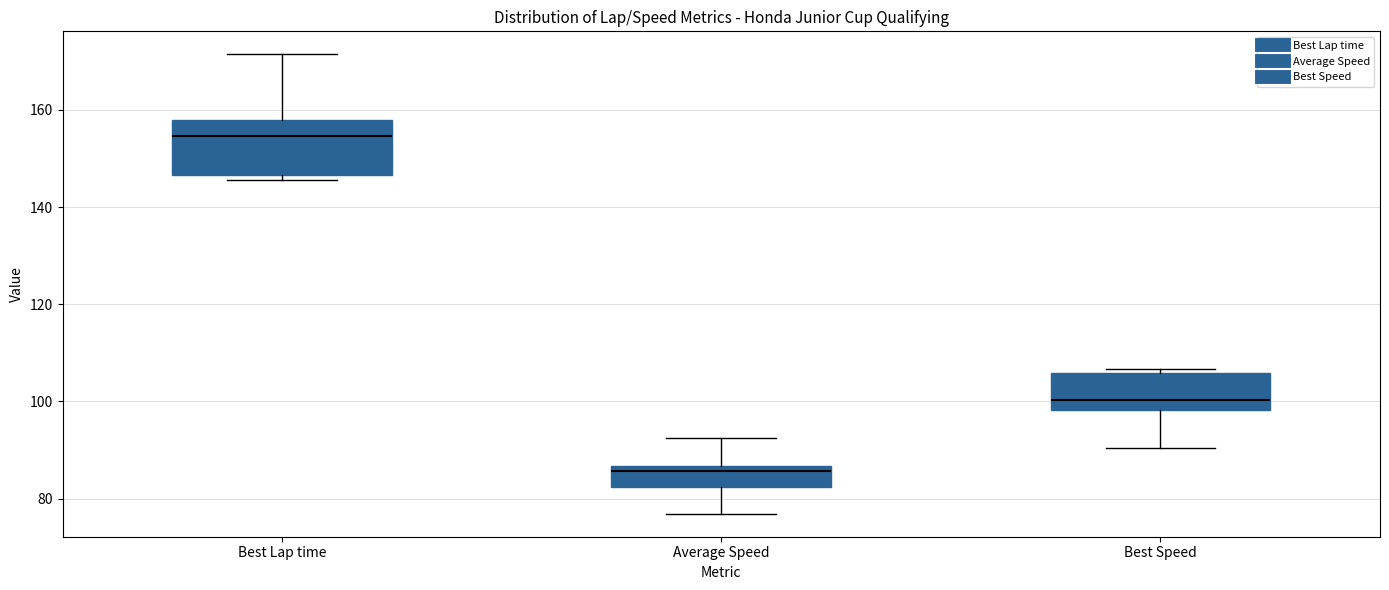

Reading left to right, read every box against the y-axis: the position of its median line, the range the box covers, and the ends of its whiskers. The values are not printed on the chart, so give them approximately, as read against the axis.

Best Lap time: median 154, box 146 to 158, whiskers 146 (just below the box's lower edge) to 172
Average Speed: median 86 (just below the box's upper edge), box 82 to 86, whiskers 76 to 92
Best Speed: median 100, box 98 to 106, whiskers 90 to 106 (just above the box's upper edge)